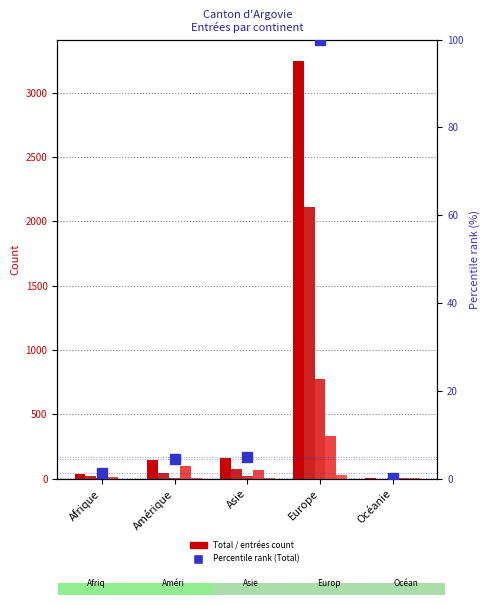

Rank the categories by Prestataires services value from lowest to highest.

Océanie, Amérique, Afrique, Asie, Europe